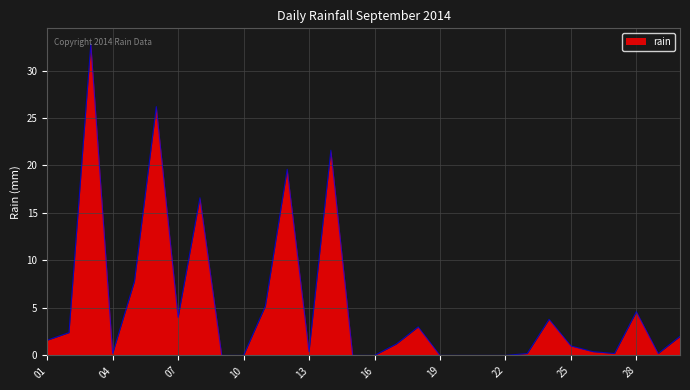

What is the greatest value displayed?

32.8